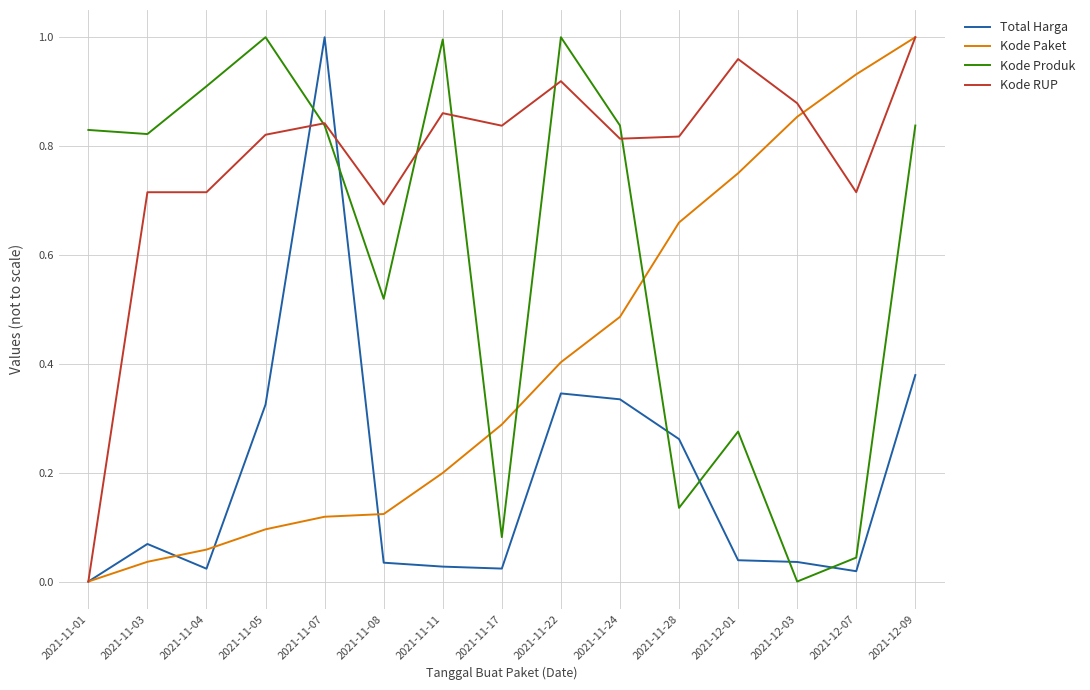

True or false: Kode Paket has more than 2 interior local peaks.

False